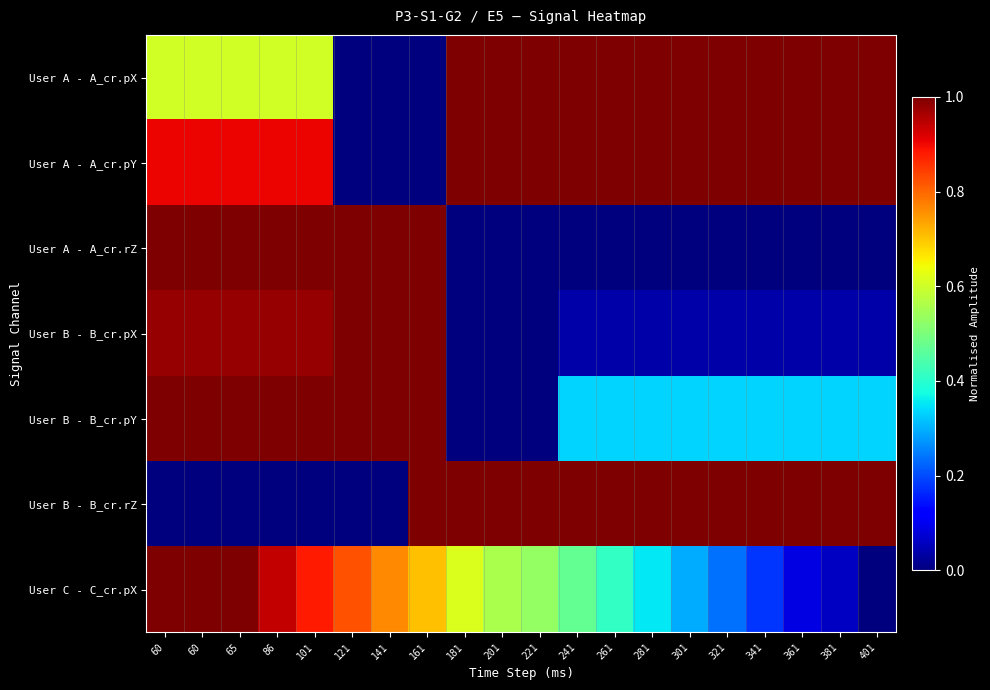

What is the maximum value shown in the chart?

1.0